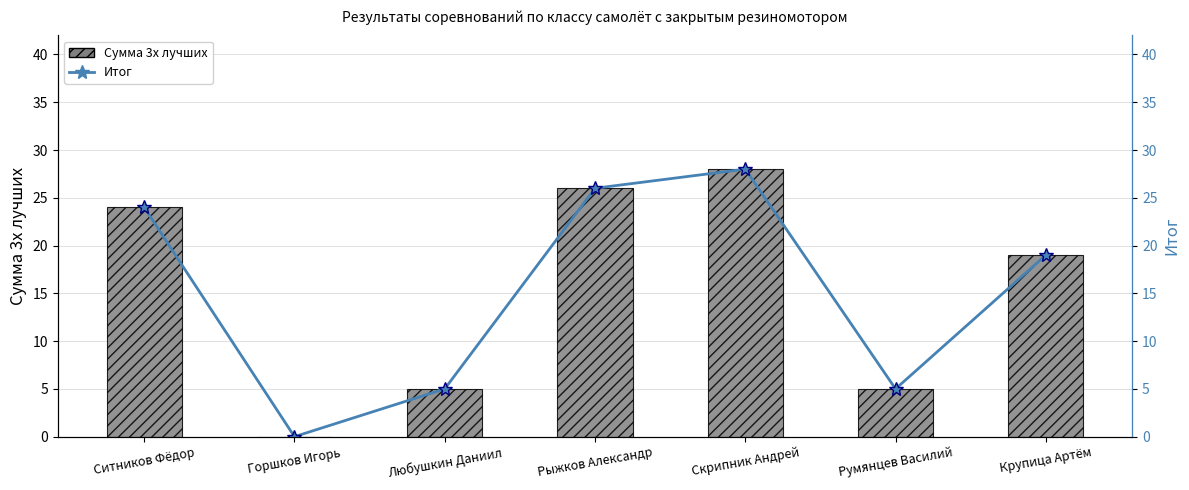

What position from the right is Любушкин Даниил?

5